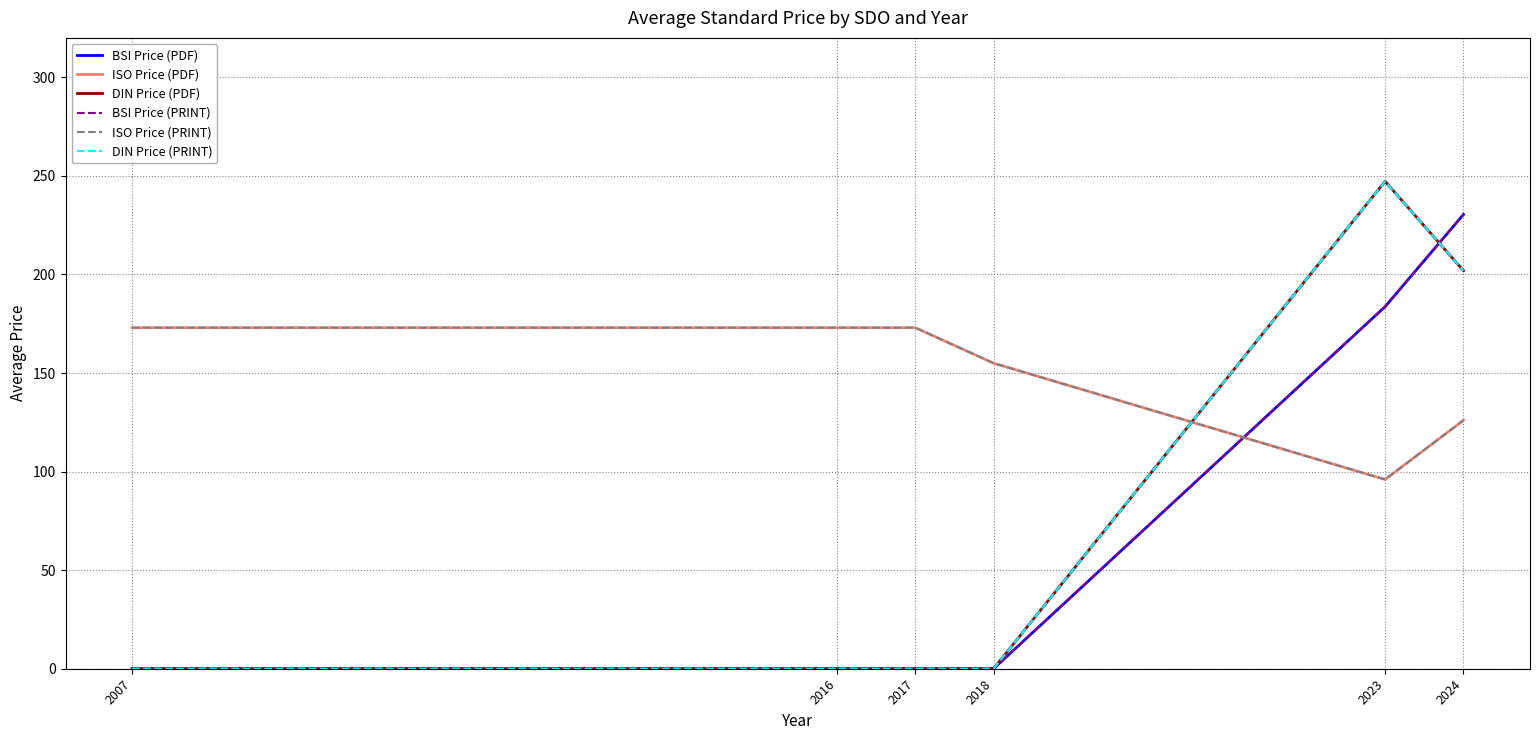

True or false: BSI Price (PDF) has a value of 132.2 at 2007.

False